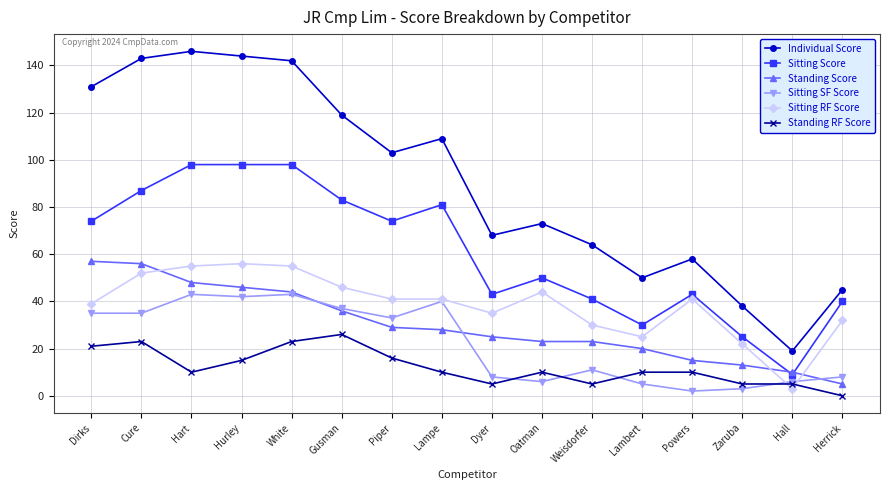

The value of Standing RF Score at Hall is 5. True or false?

True